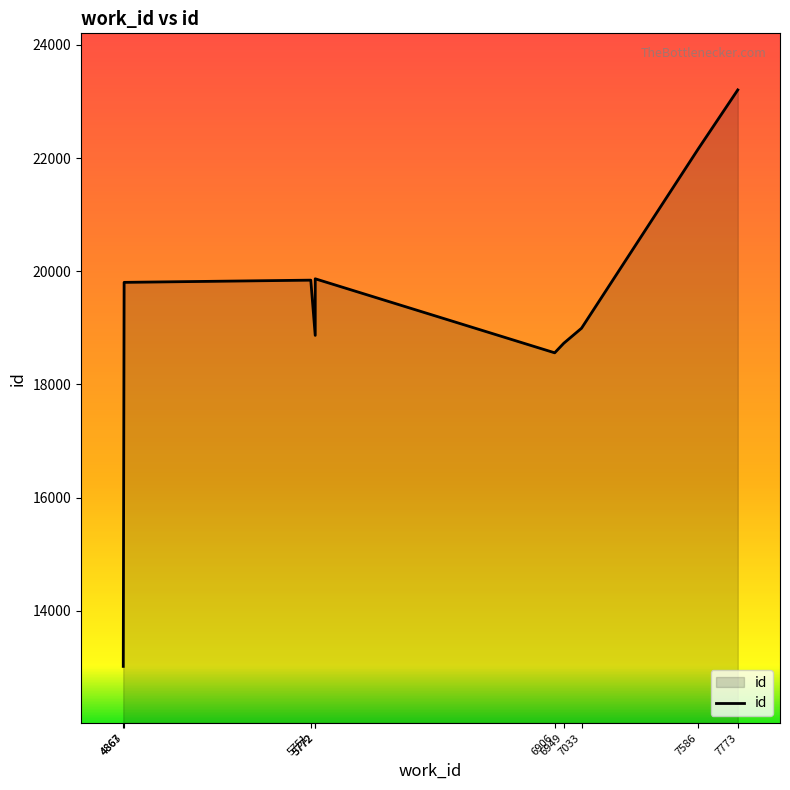

Is it true that the value at 7773 is 23205?

True